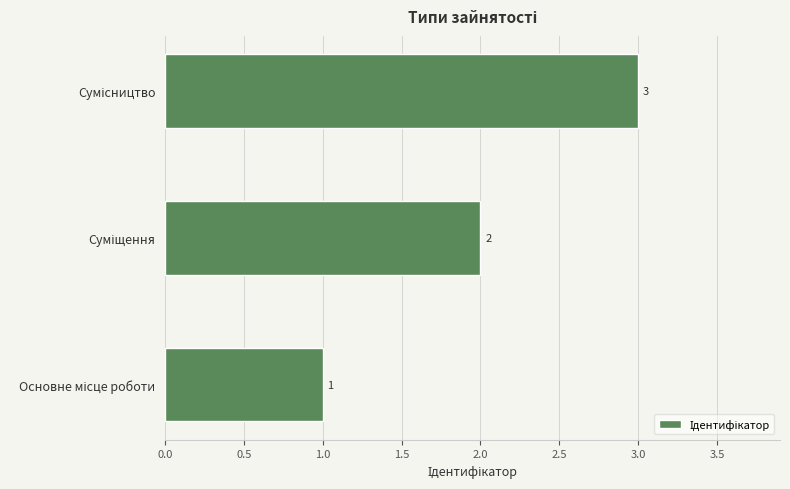

How many values are between 1 and 3?

3